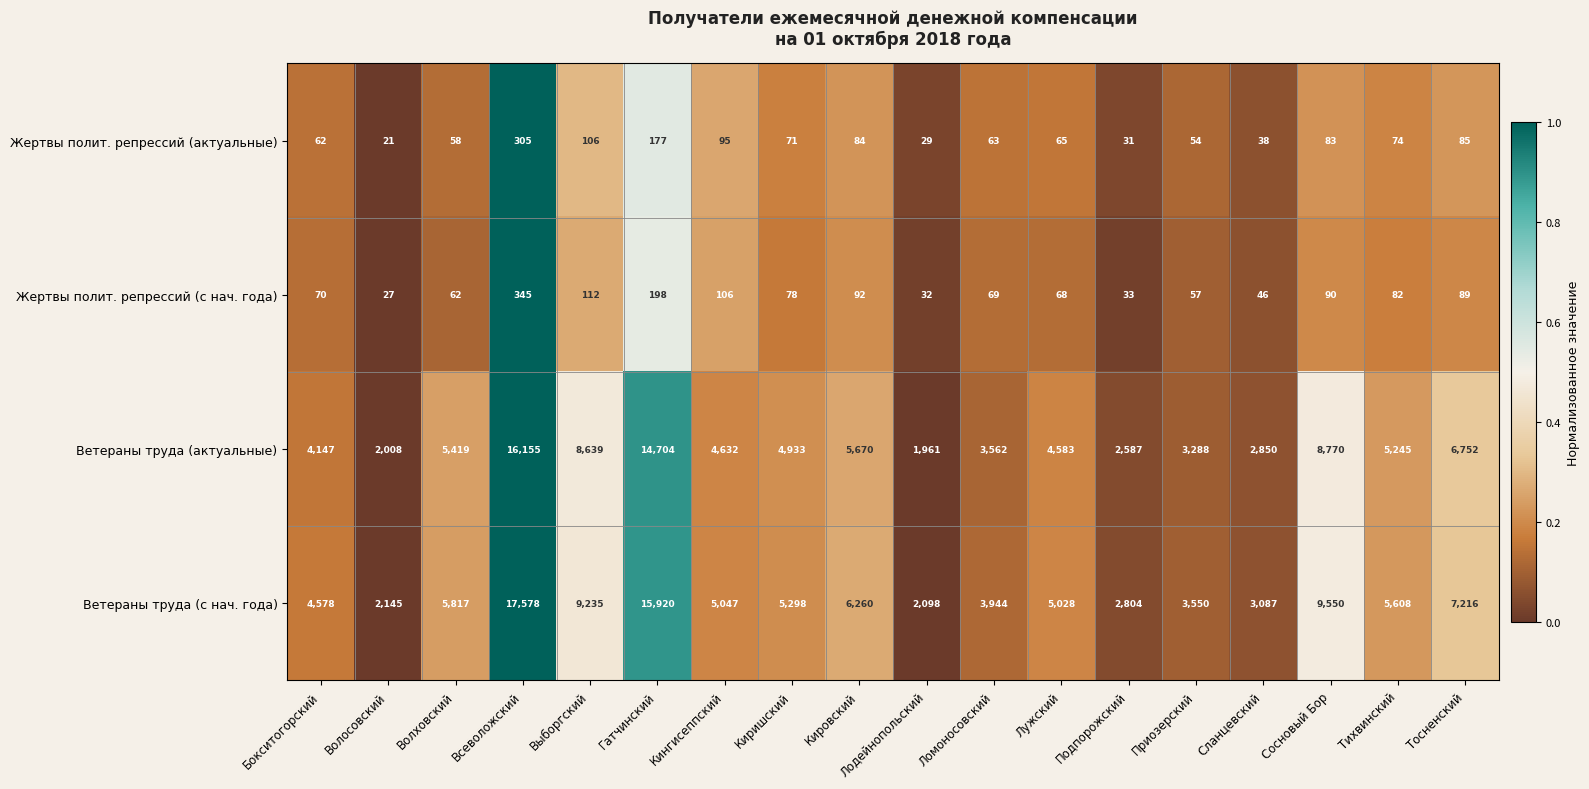

What is the difference between the Жертвы полит. репрессий (актуальные) values at Волосовский and Выборгский?

85